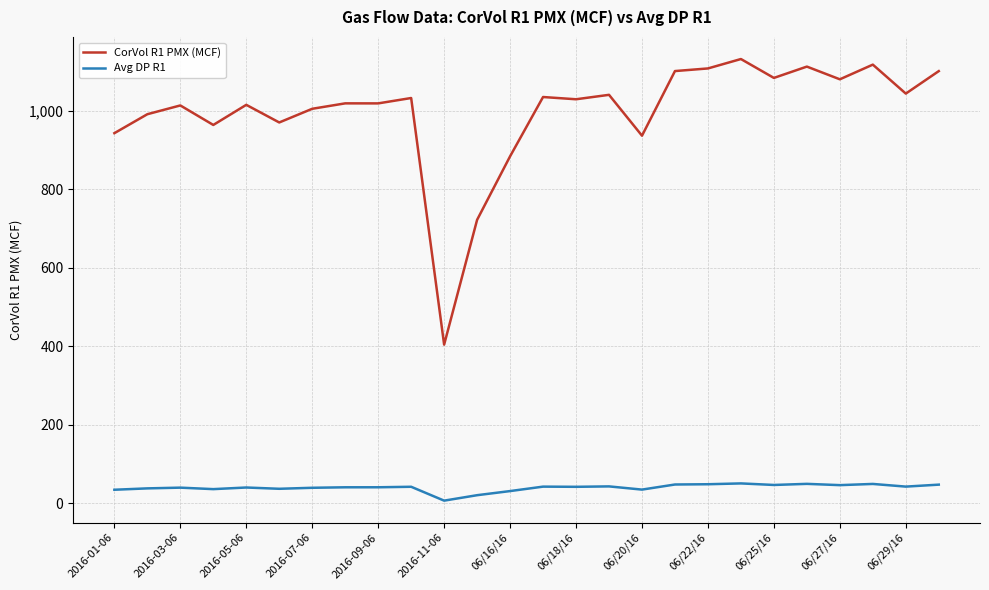

True or false: Avg DP R1 and CorVol R1 PMX (MCF) intersect in this chart.

False